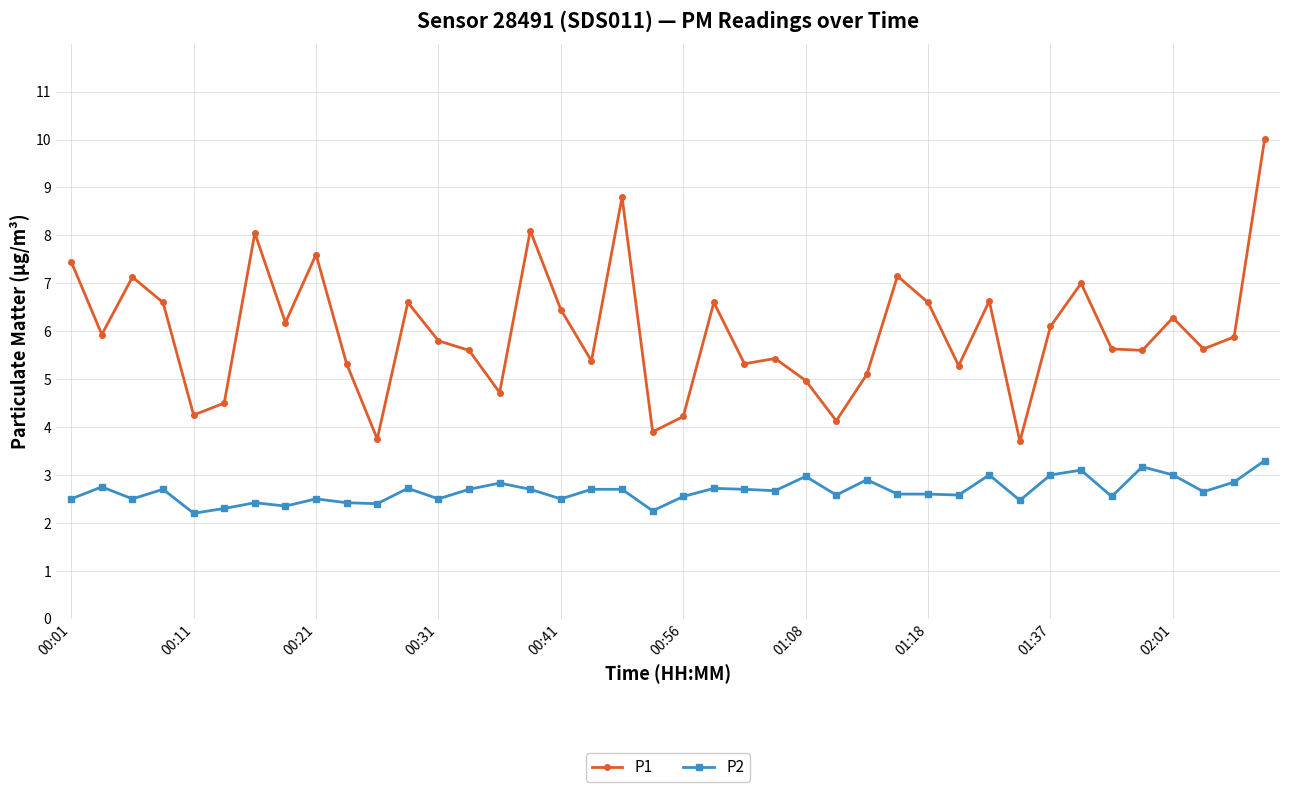

Which series has the largest range (max minus min)?

P1